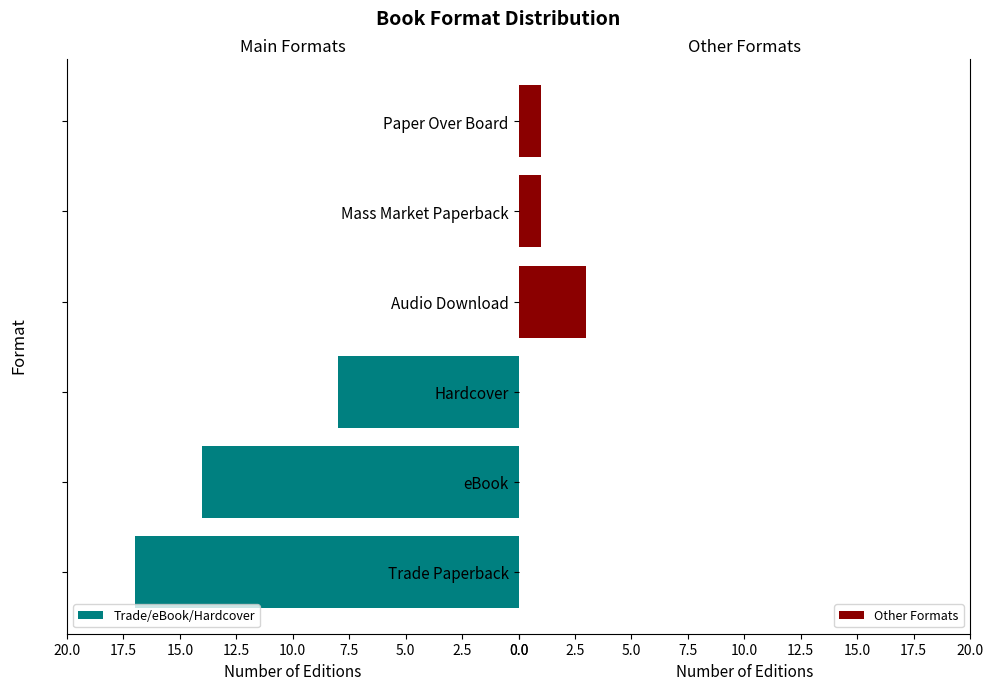

What is the sum of all Trade/eBook/Hardcover values?

39